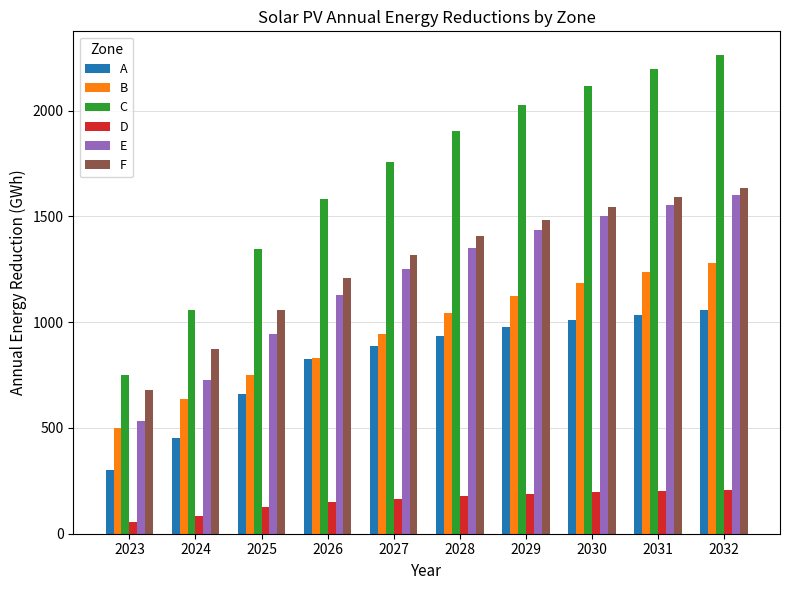

What is the sum of the C values at 2032 and 2029?

4287